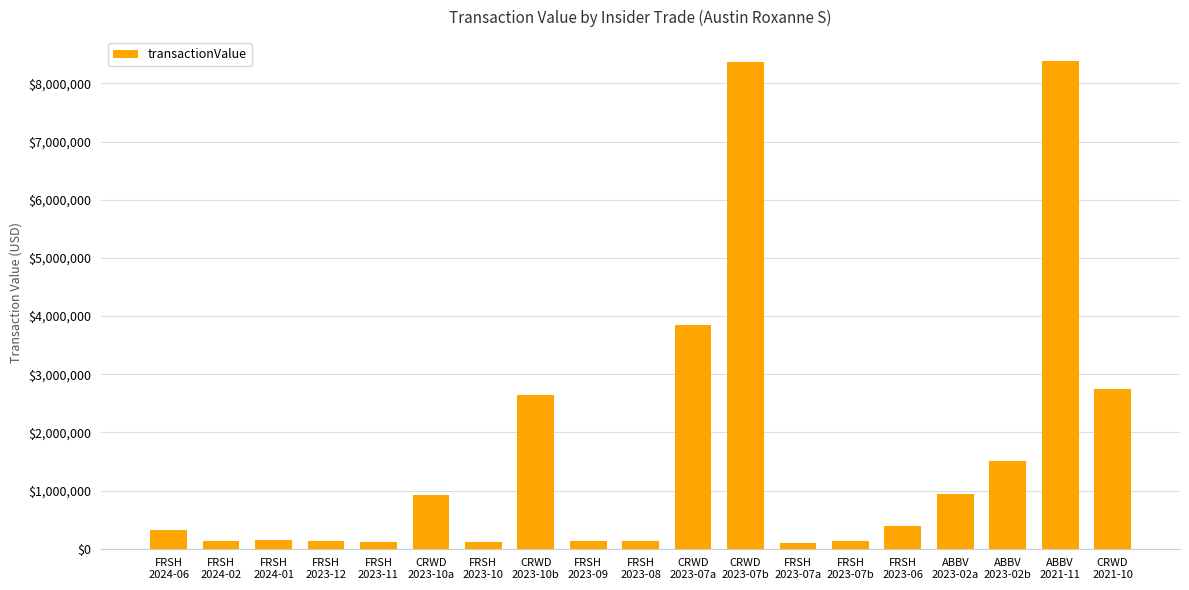

What is the difference between the values at FRSH
2023-06 and FRSH
2024-01?

255019